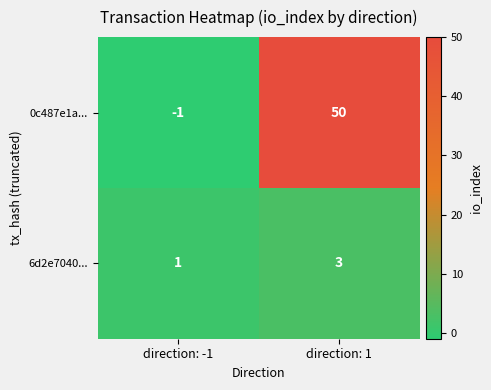

What is the sum of the 6d2e7040... values at direction: 1 and direction: -1?

4